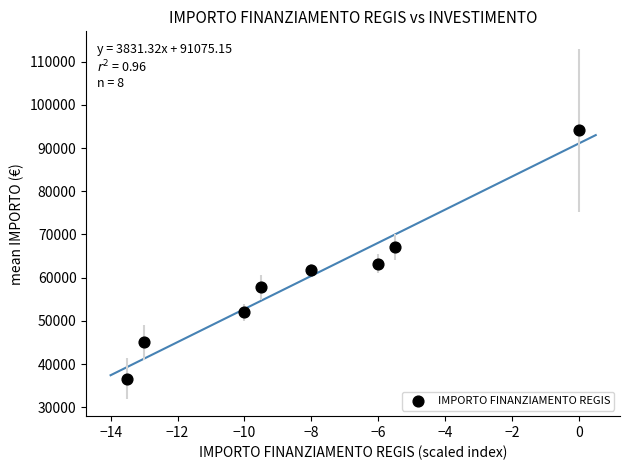

What is the average Y value?

59706.2